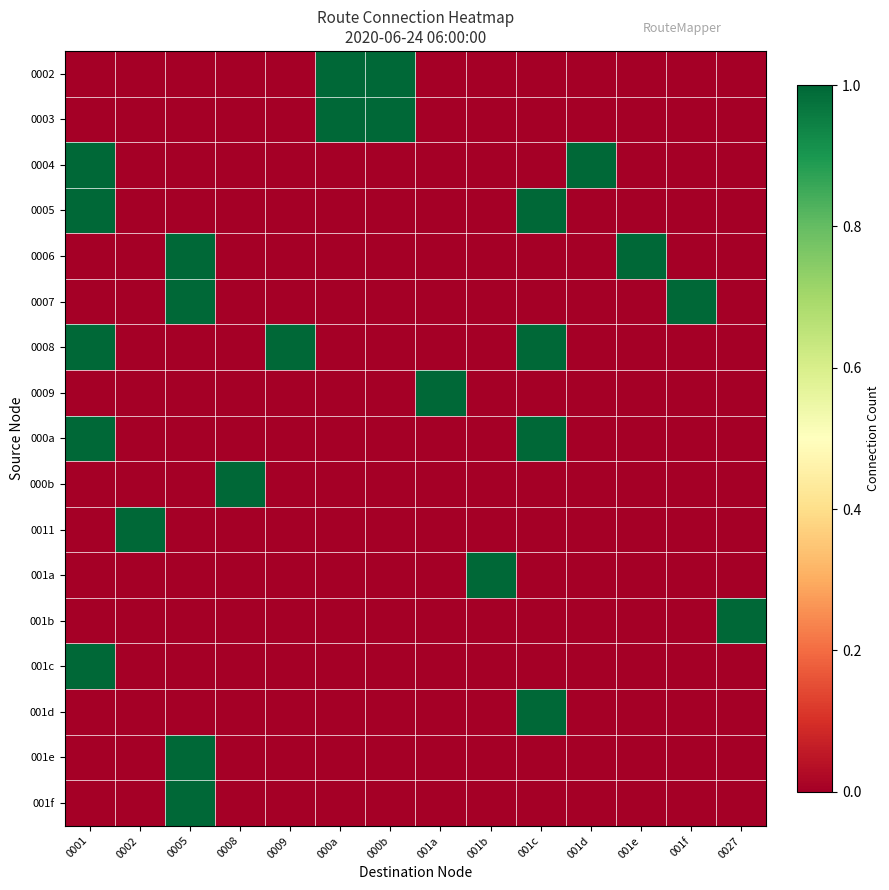

Reading left to right, transcribe all the data shown in this chart.

0002: 0001=0	0002=0	0005=0	0008=0	0009=0	000a=1	000b=1	001a=0	001b=0	001c=0	001d=0	001e=0	001f=0	0027=0
0003: 0001=0	0002=0	0005=0	0008=0	0009=0	000a=1	000b=1	001a=0	001b=0	001c=0	001d=0	001e=0	001f=0	0027=0
0004: 0001=1	0002=0	0005=0	0008=0	0009=0	000a=0	000b=0	001a=0	001b=0	001c=0	001d=1	001e=0	001f=0	0027=0
0005: 0001=1	0002=0	0005=0	0008=0	0009=0	000a=0	000b=0	001a=0	001b=0	001c=1	001d=0	001e=0	001f=0	0027=0
0006: 0001=0	0002=0	0005=1	0008=0	0009=0	000a=0	000b=0	001a=0	001b=0	001c=0	001d=0	001e=1	001f=0	0027=0
0007: 0001=0	0002=0	0005=1	0008=0	0009=0	000a=0	000b=0	001a=0	001b=0	001c=0	001d=0	001e=0	001f=1	0027=0
0008: 0001=1	0002=0	0005=0	0008=0	0009=1	000a=0	000b=0	001a=0	001b=0	001c=1	001d=0	001e=0	001f=0	0027=0
0009: 0001=0	0002=0	0005=0	0008=0	0009=0	000a=0	000b=0	001a=1	001b=0	001c=0	001d=0	001e=0	001f=0	0027=0
000a: 0001=1	0002=0	0005=0	0008=0	0009=0	000a=0	000b=0	001a=0	001b=0	001c=1	001d=0	001e=0	001f=0	0027=0
000b: 0001=0	0002=0	0005=0	0008=1	0009=0	000a=0	000b=0	001a=0	001b=0	001c=0	001d=0	001e=0	001f=0	0027=0
0011: 0001=0	0002=1	0005=0	0008=0	0009=0	000a=0	000b=0	001a=0	001b=0	001c=0	001d=0	001e=0	001f=0	0027=0
001a: 0001=0	0002=0	0005=0	0008=0	0009=0	000a=0	000b=0	001a=0	001b=1	001c=0	001d=0	001e=0	001f=0	0027=0
001b: 0001=0	0002=0	0005=0	0008=0	0009=0	000a=0	000b=0	001a=0	001b=0	001c=0	001d=0	001e=0	001f=0	0027=1
001c: 0001=1	0002=0	0005=0	0008=0	0009=0	000a=0	000b=0	001a=0	001b=0	001c=0	001d=0	001e=0	001f=0	0027=0
001d: 0001=0	0002=0	0005=0	0008=0	0009=0	000a=0	000b=0	001a=0	001b=0	001c=1	001d=0	001e=0	001f=0	0027=0
001e: 0001=0	0002=0	0005=1	0008=0	0009=0	000a=0	000b=0	001a=0	001b=0	001c=0	001d=0	001e=0	001f=0	0027=0
001f: 0001=0	0002=0	0005=1	0008=0	0009=0	000a=0	000b=0	001a=0	001b=0	001c=0	001d=0	001e=0	001f=0	0027=0